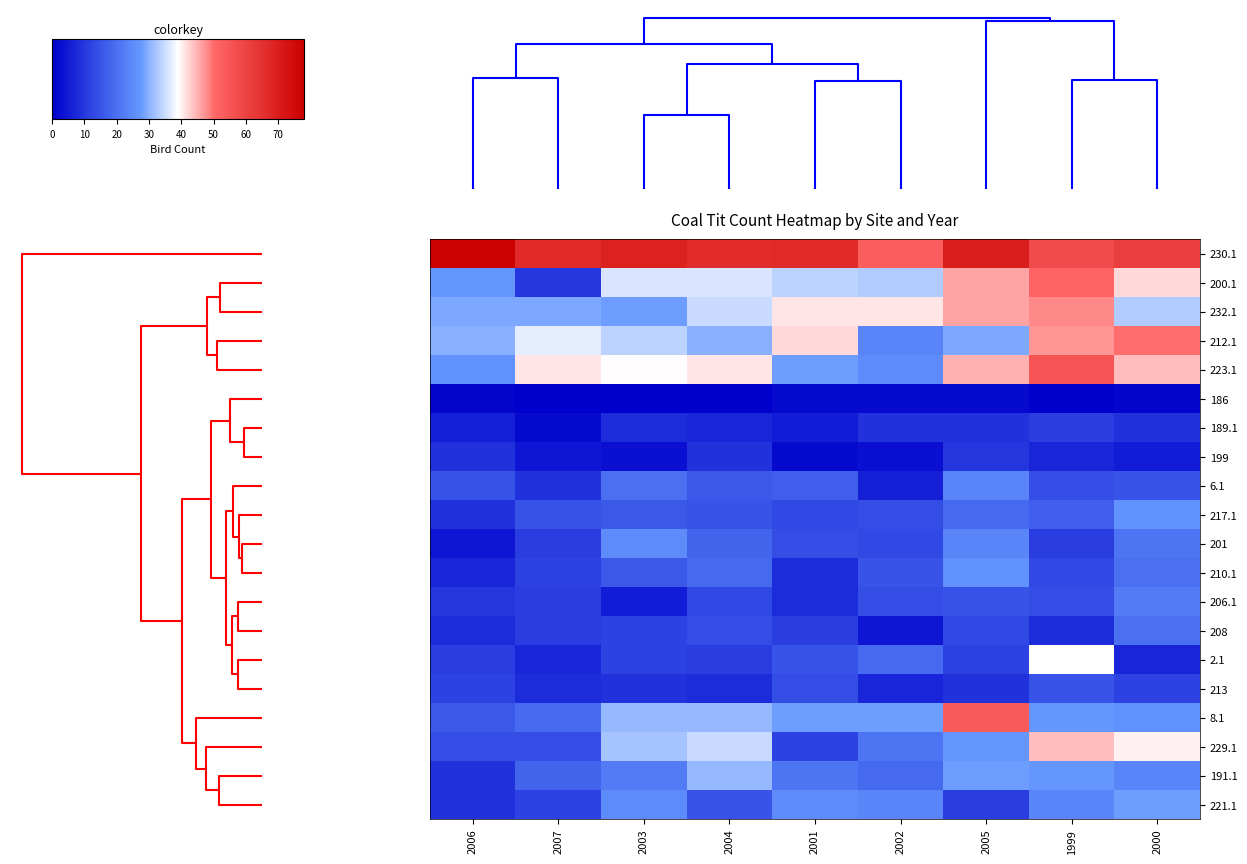

What is the difference between the maximum and minimum values in the 210.1 series?

19.0